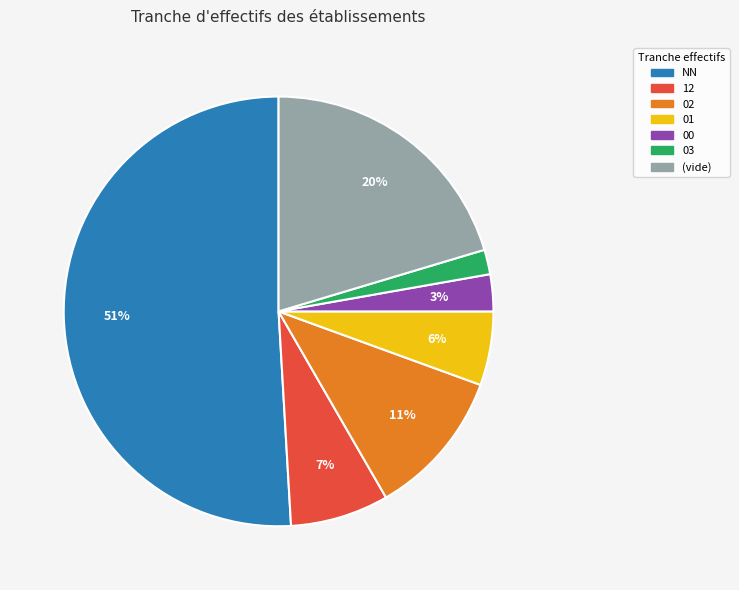

Count the number of slices in the pie.

7